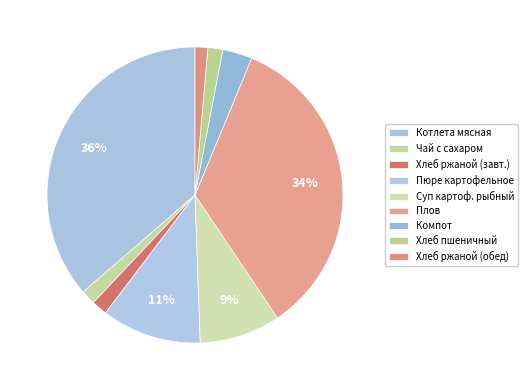

To the nearest percent, what is the average slice percentage?

11%